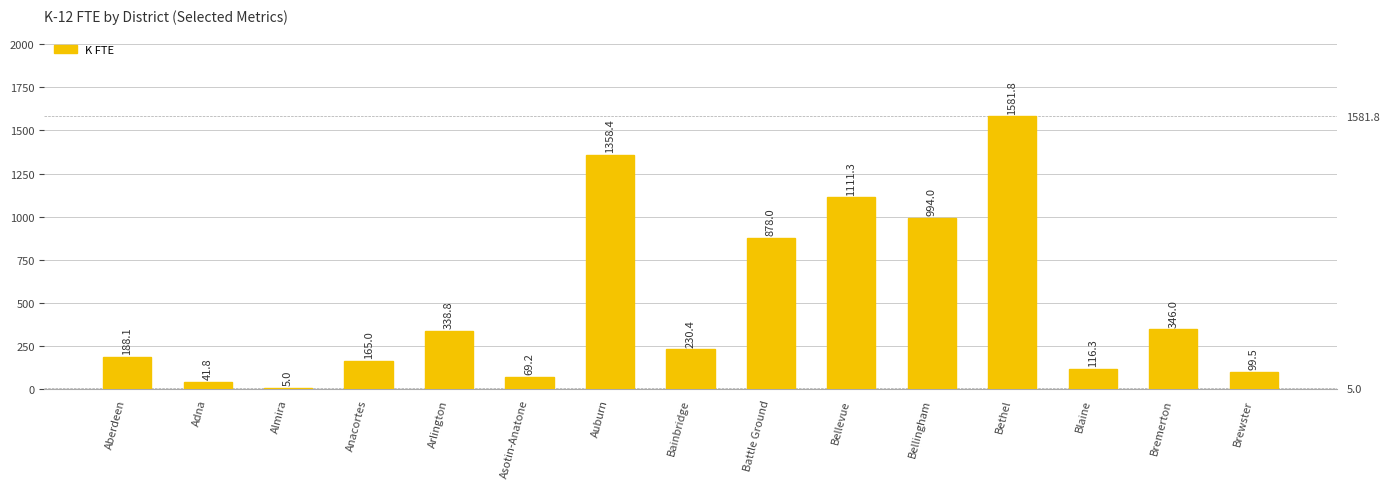

Is it true that the value at Almira is 6.9?

False